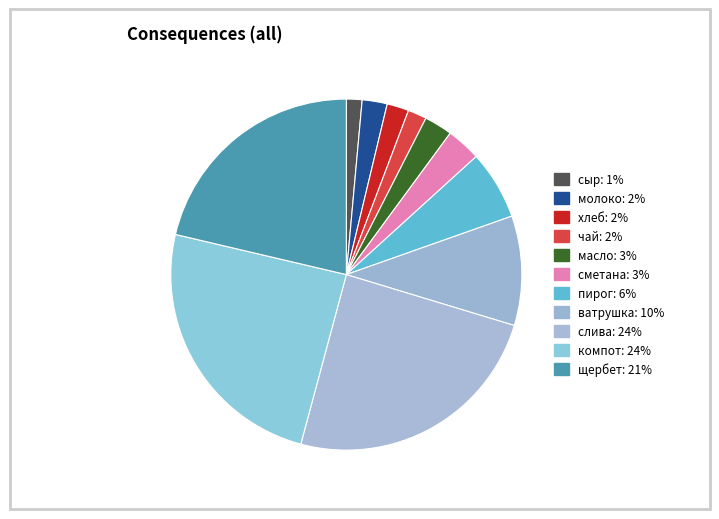

How many slices are in this pie chart?

11